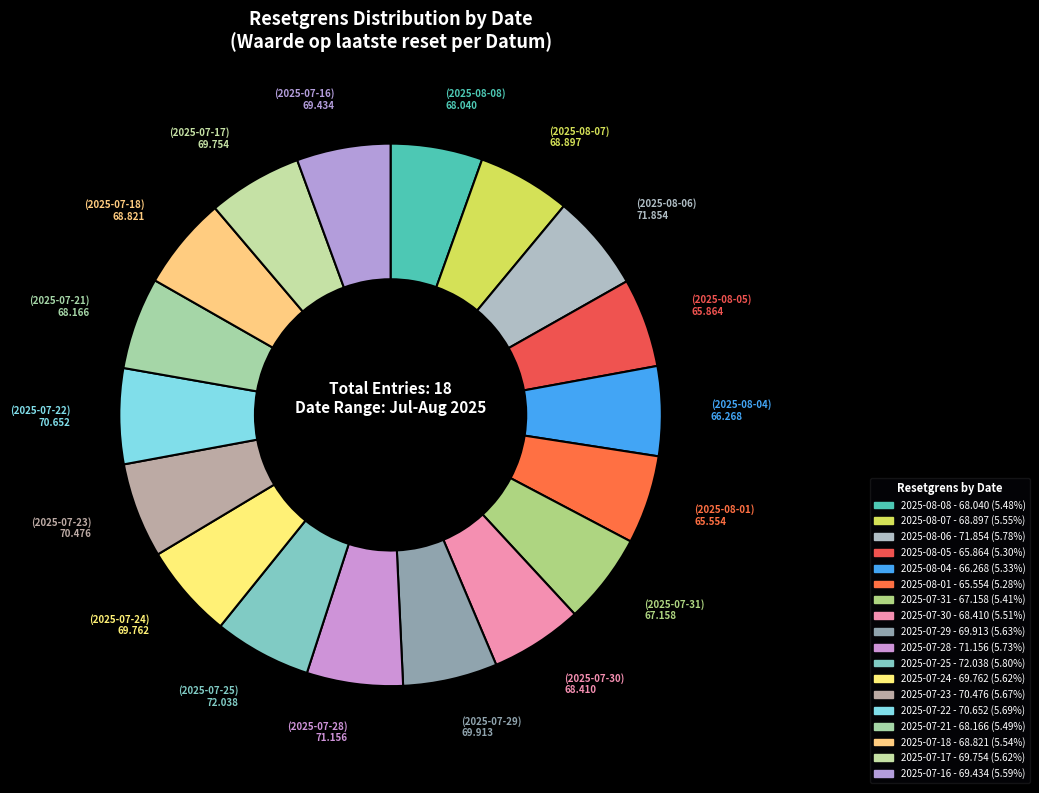

Which category has the biggest portion of the pie?

2025-07-25